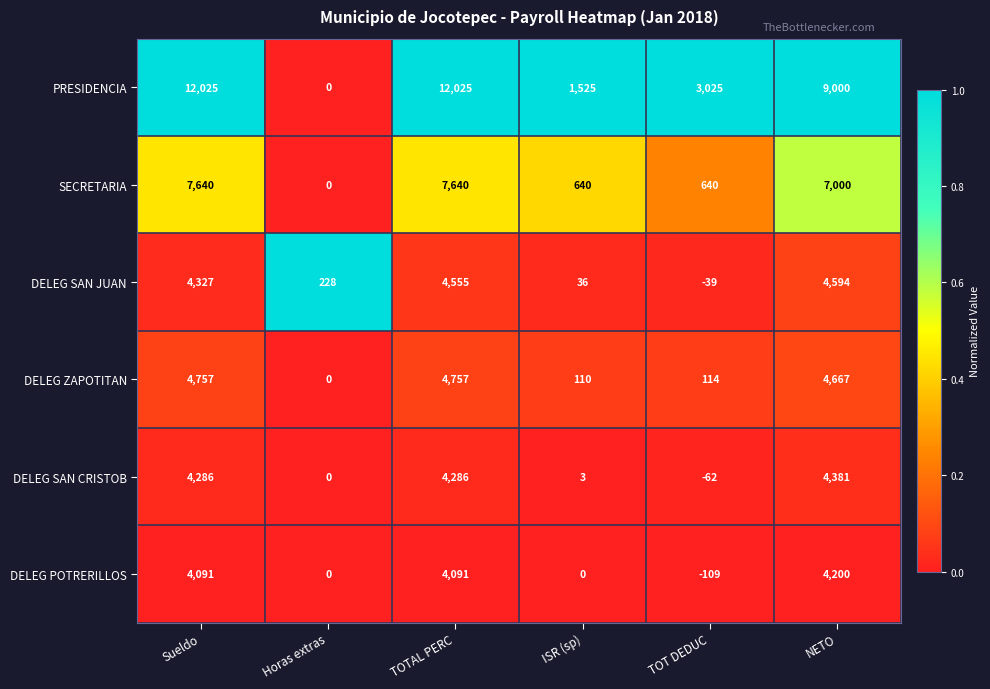

At which category is the sum across all series the highest?

TOTAL PERC